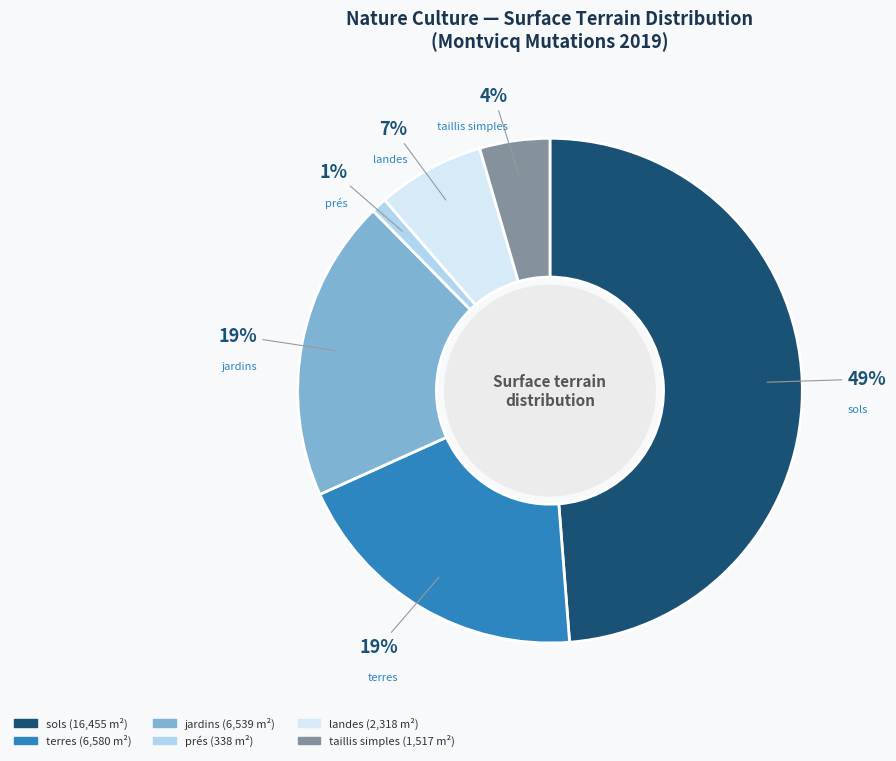

Between landes and terres, which is larger?

terres